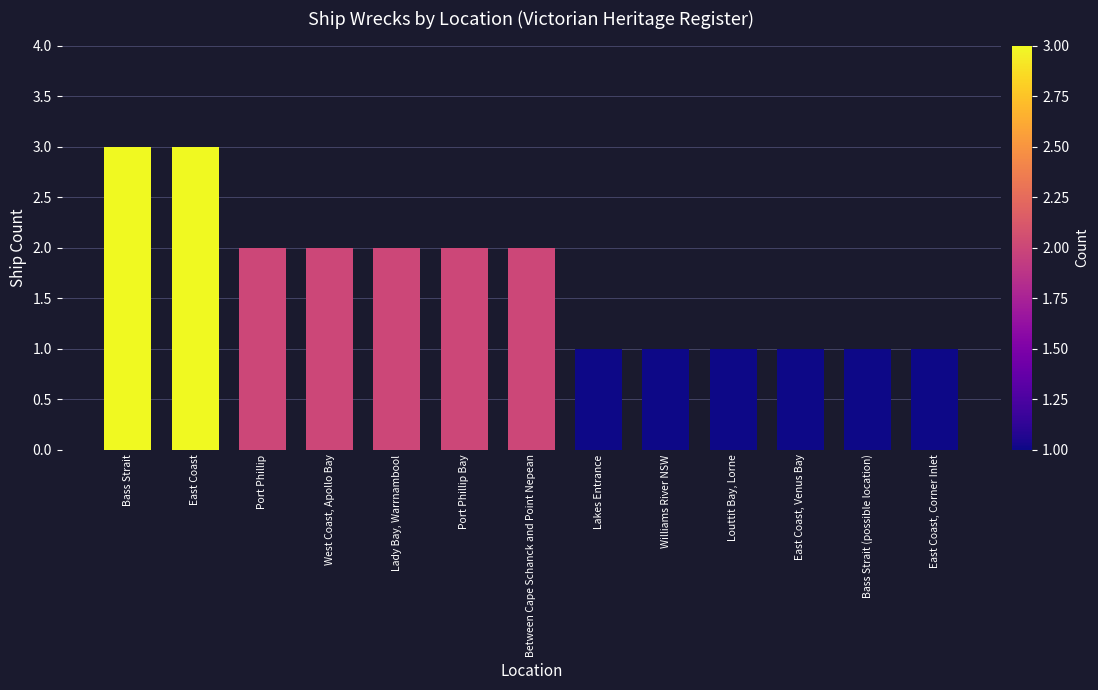

Does the chart contain stacked bars?

No